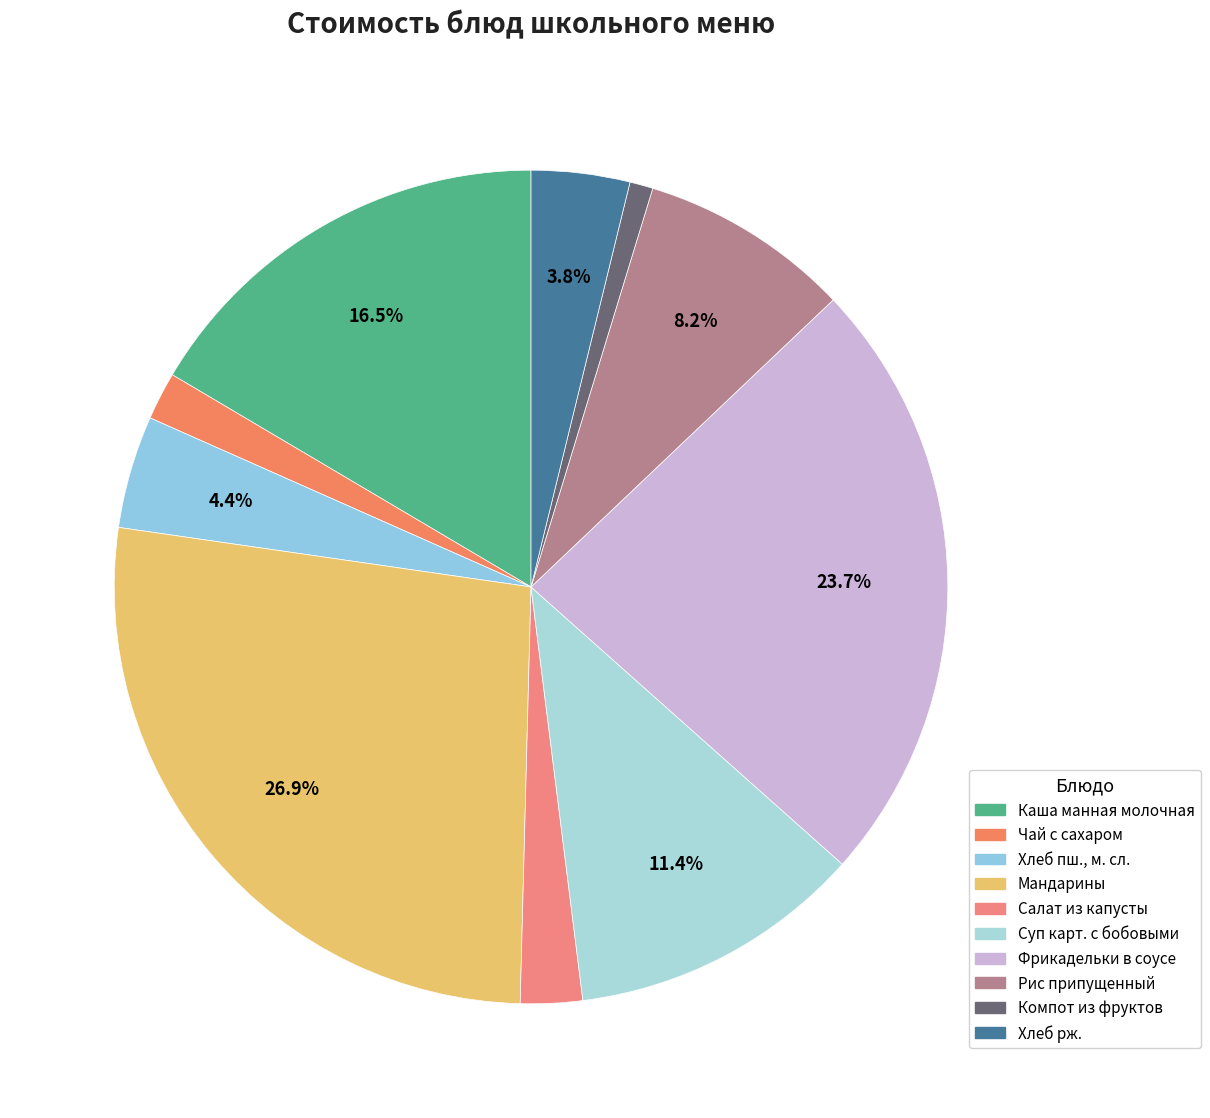

Do Каша манная молочная and Чай с сахаром together represent more than half of the pie?

No